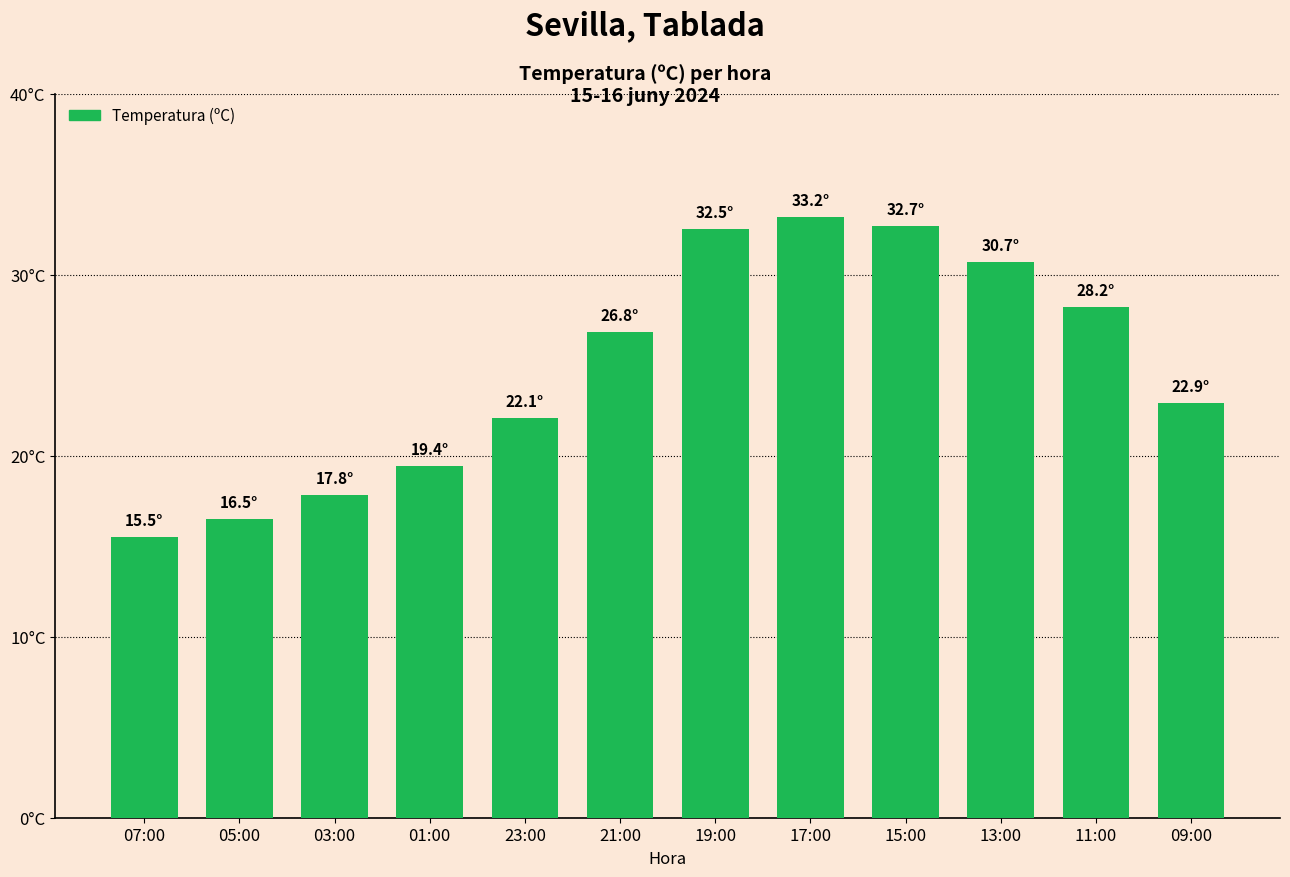

Does the chart contain any negative values?

No